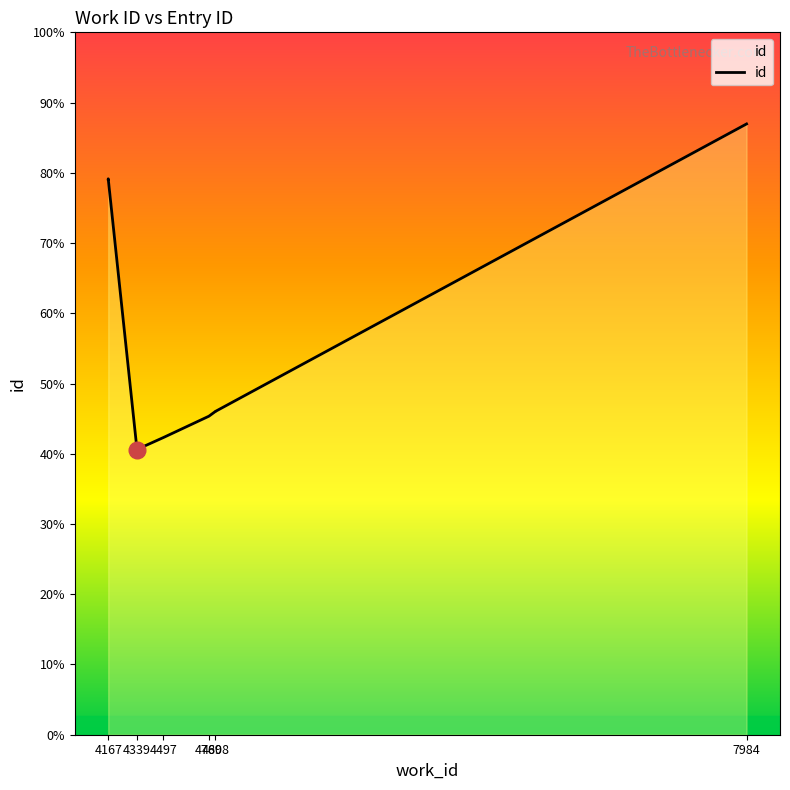

How many lines are shown in the chart?

1